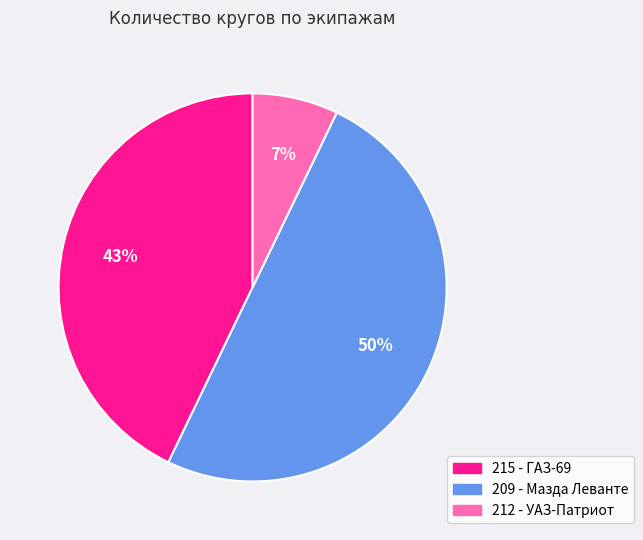

Which category has the biggest portion of the pie?

209 - Мазда Леванте